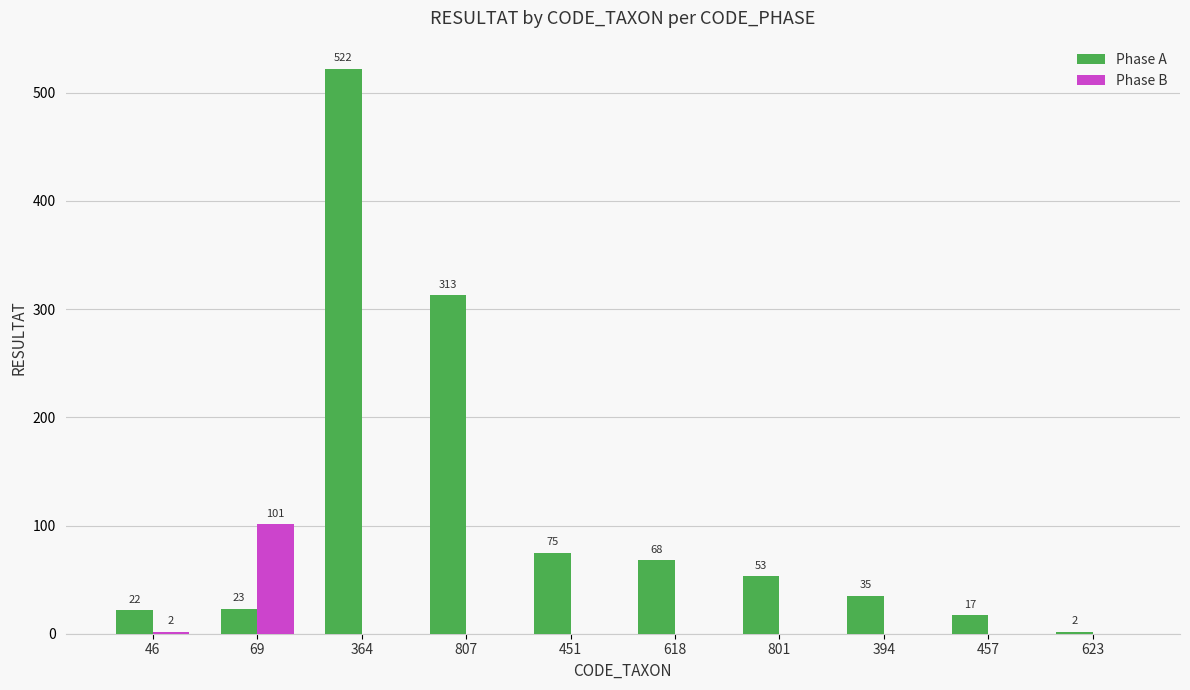

At which label is Phase B closest to 50?

46